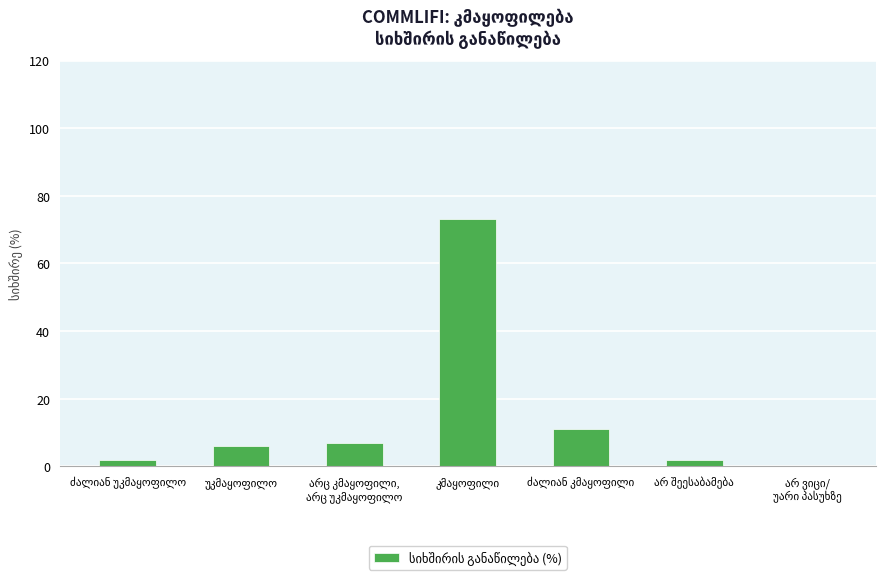

What is the maximum value shown in the chart?

73